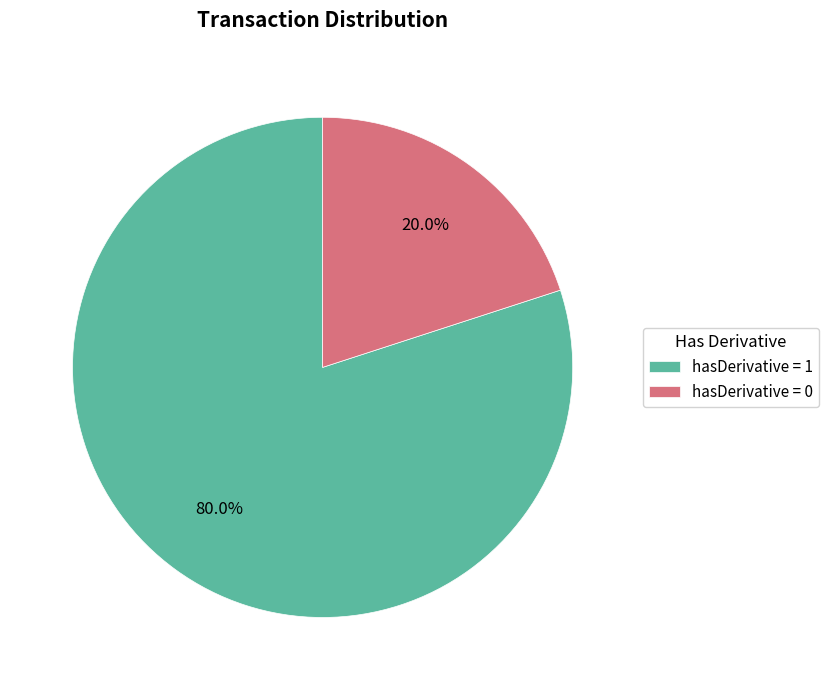

What is the smallest slice in the pie chart?

hasDerivative = 0